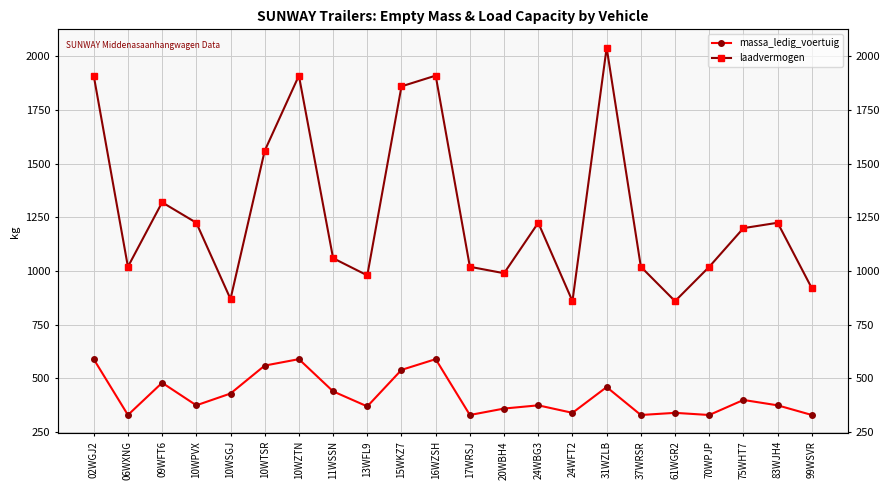

Is this an area chart (filled region under the line)?

No